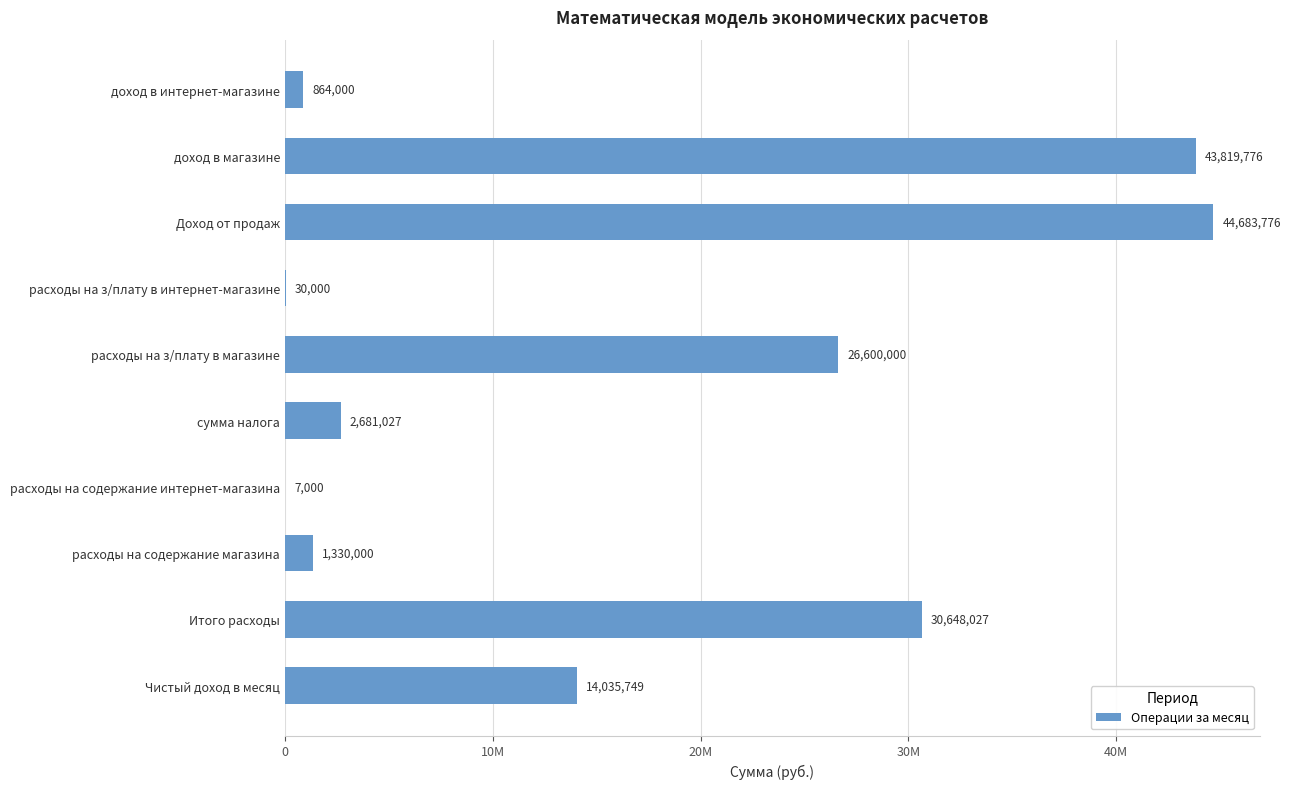

What is the maximum value shown in the chart?

44683776.0